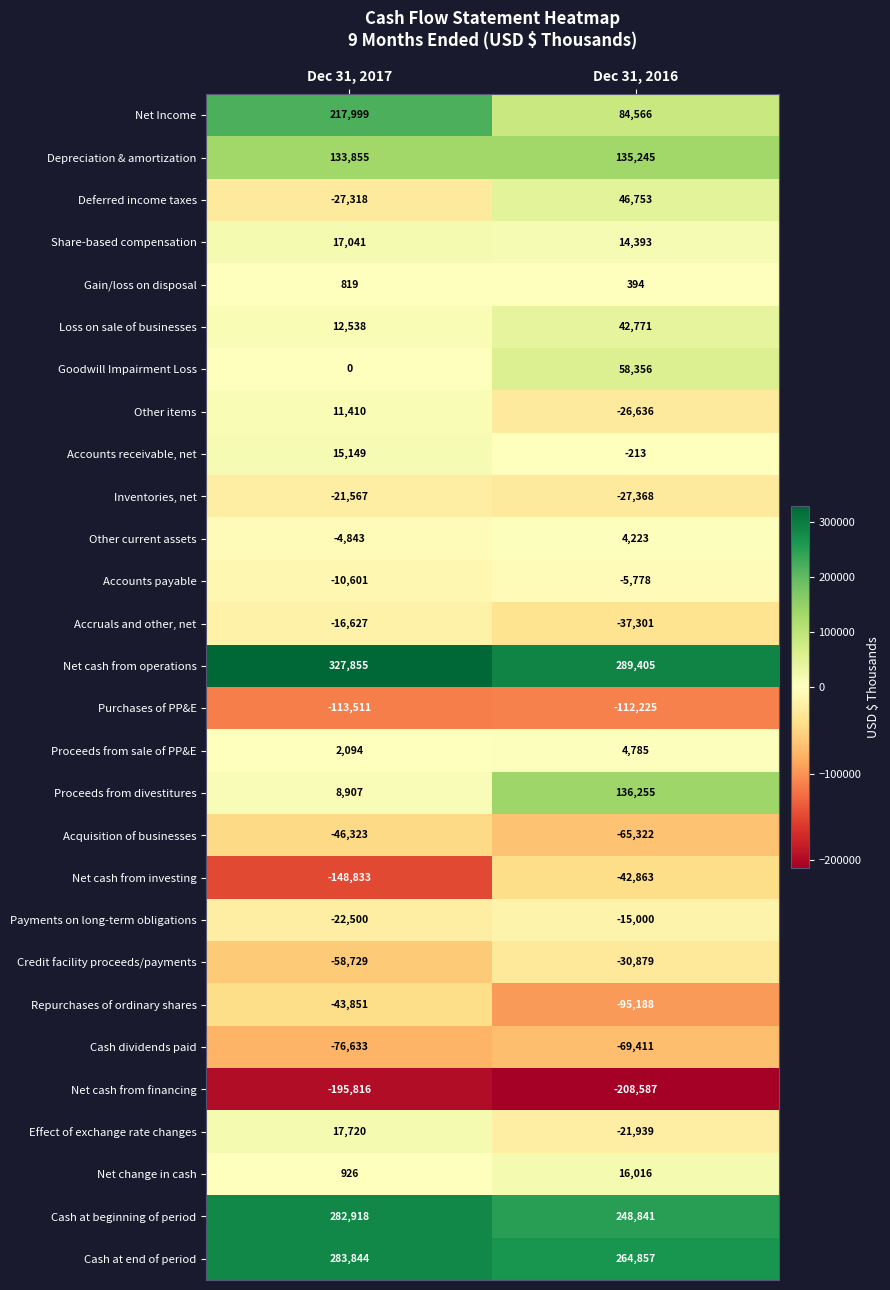

What is the sum of the Inventories, net values at Dec 31, 2017 and Dec 31, 2016?

-48935